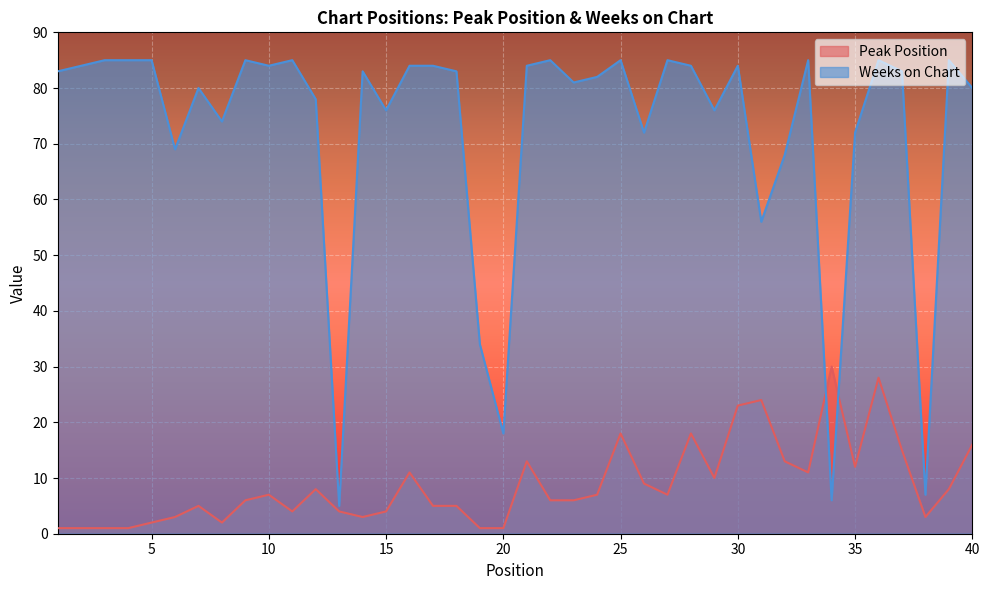

List the series in order of their overall mean, lowest first.

Peak Position, Weeks on Chart